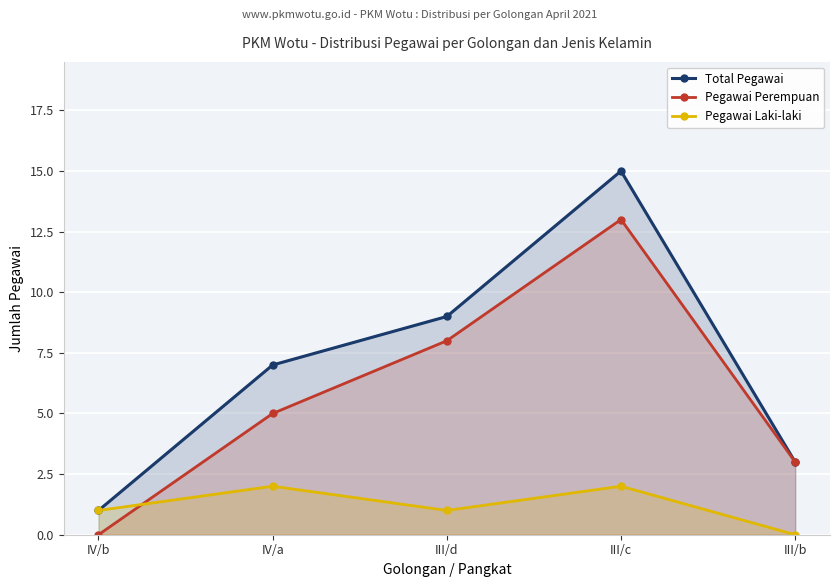

At III/c, list the series in order from smallest to largest.

Pegawai Laki-laki, Pegawai Perempuan, Total Pegawai